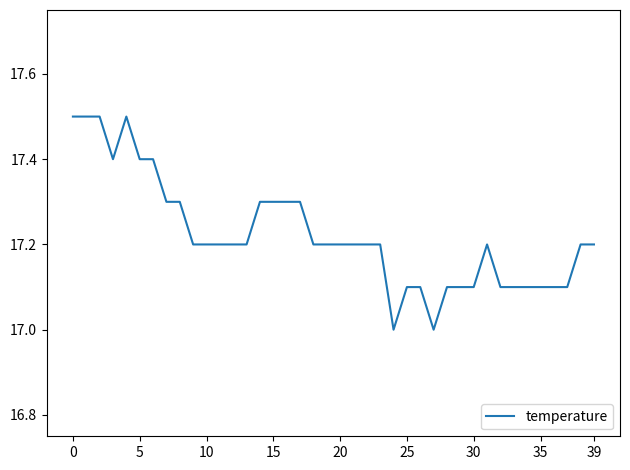

What is the smallest value displayed?

17.0